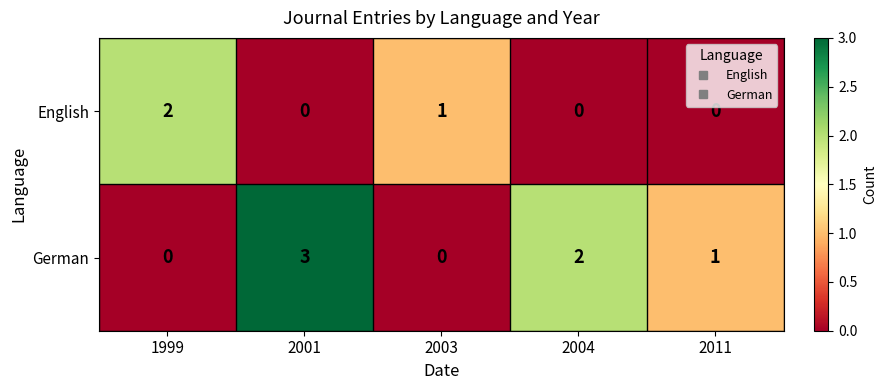

List the series in order of their peak value, lowest first.

English, German